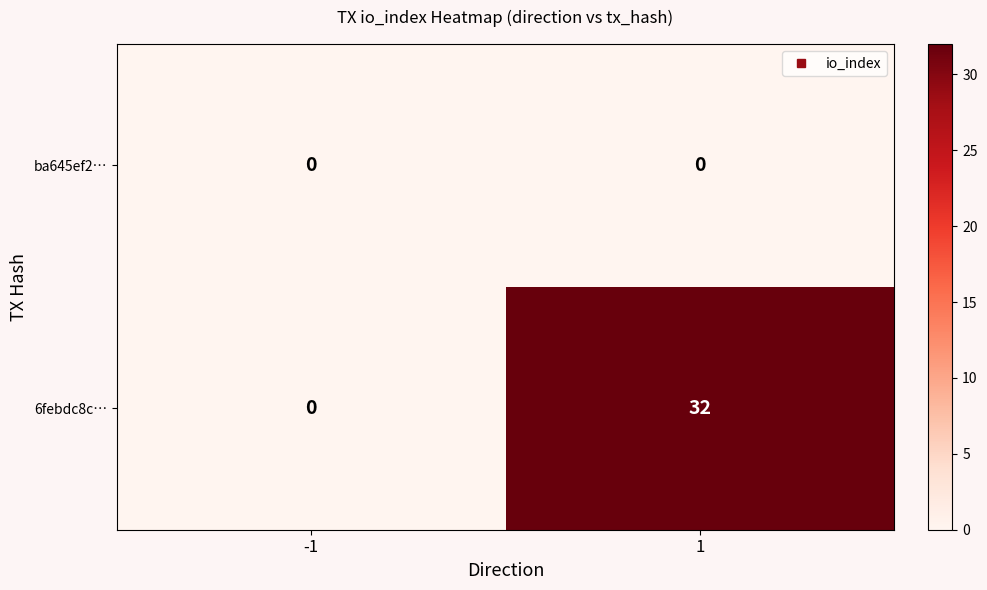

Between -1 and 1, which series saw the biggest shift?

6febdc8c…